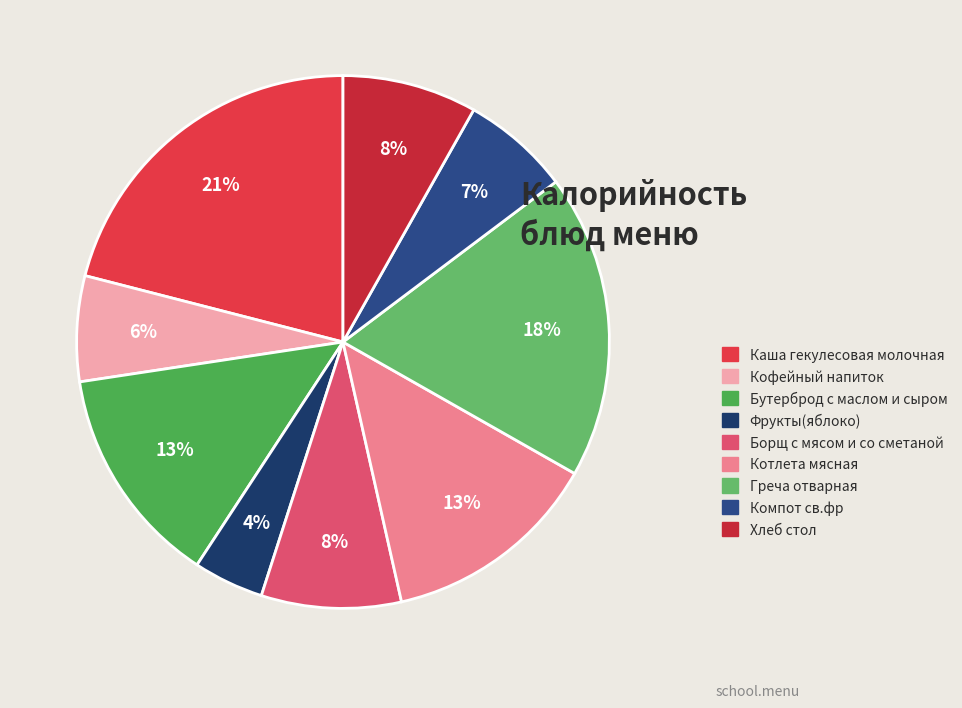

Which category has the biggest portion of the pie?

Каша гекулесовая молочная